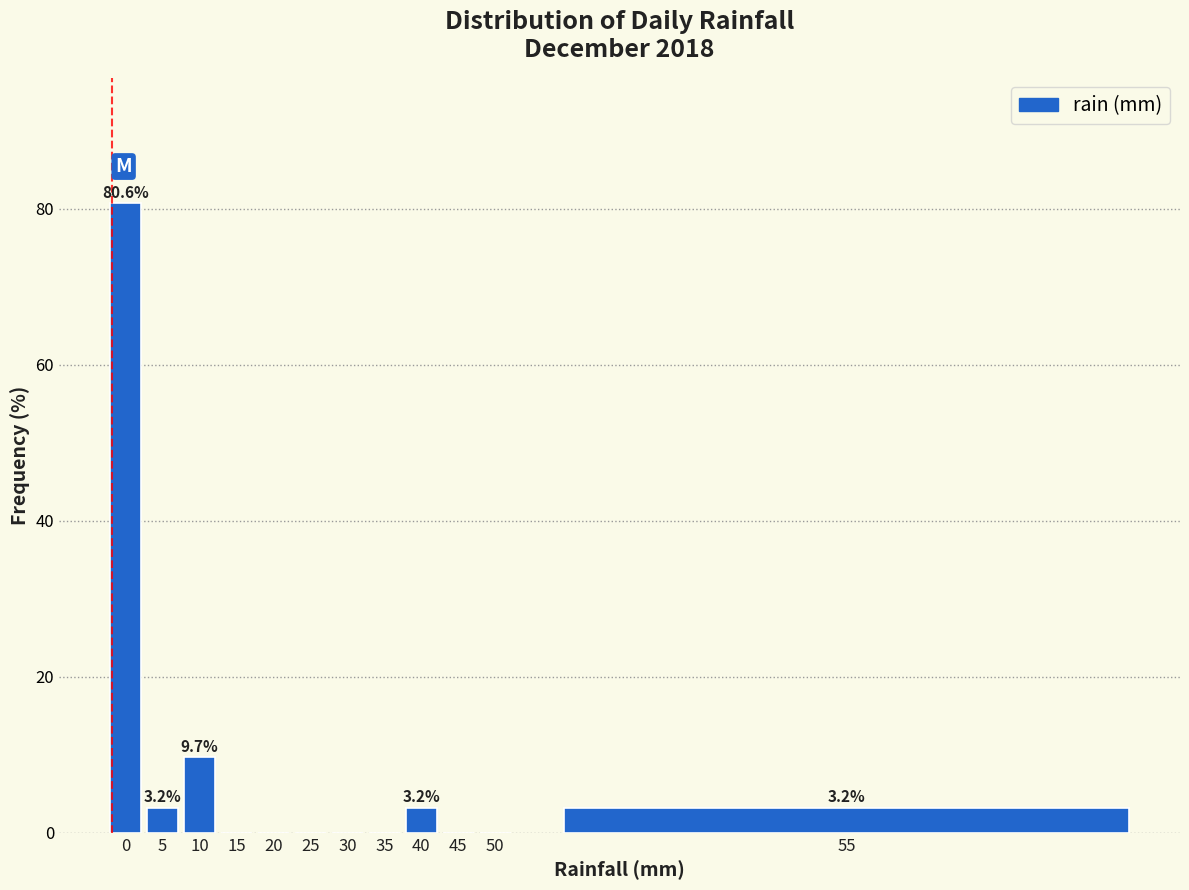

Reading right to left, list all the values displayed in this chart.

55=3.2	50=0.0	45=0.0	40=3.2	35=0.0	30=0.0	25=0.0	20=0.0	15=0.0	10=9.7	5=3.2	0=80.6